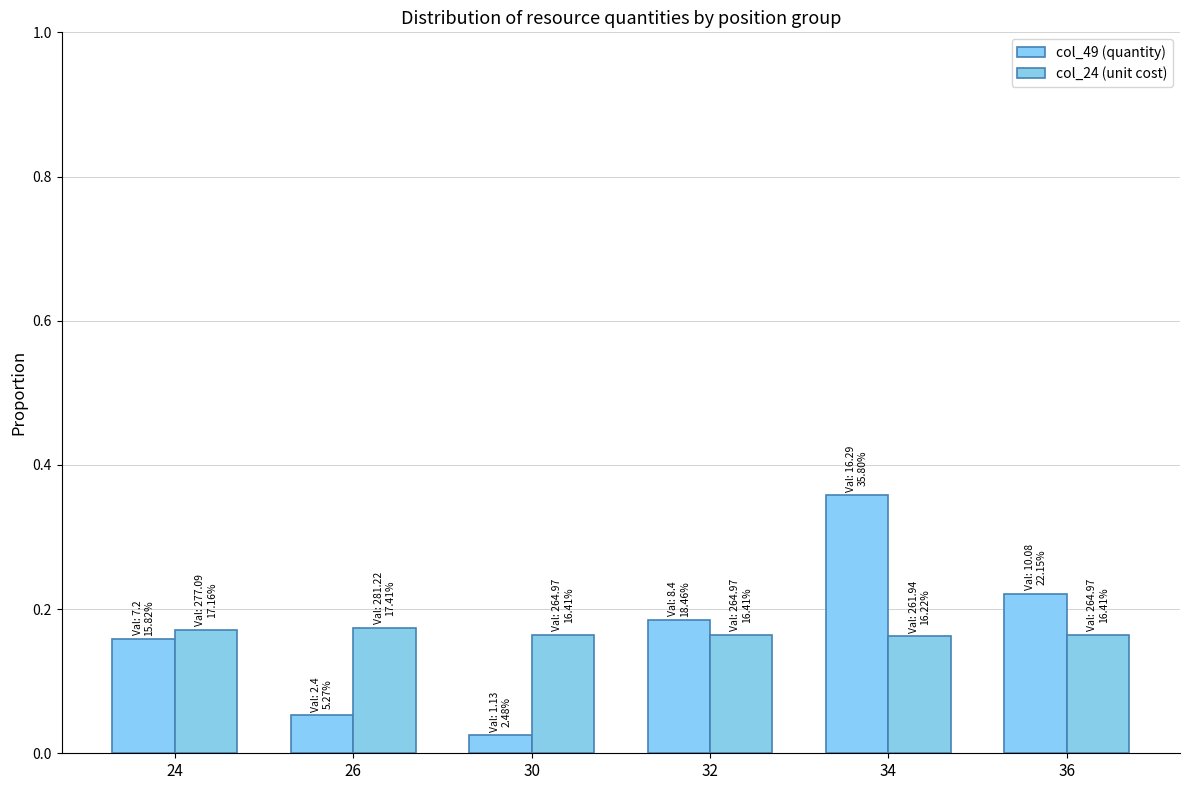

How many bars are there in total?

12